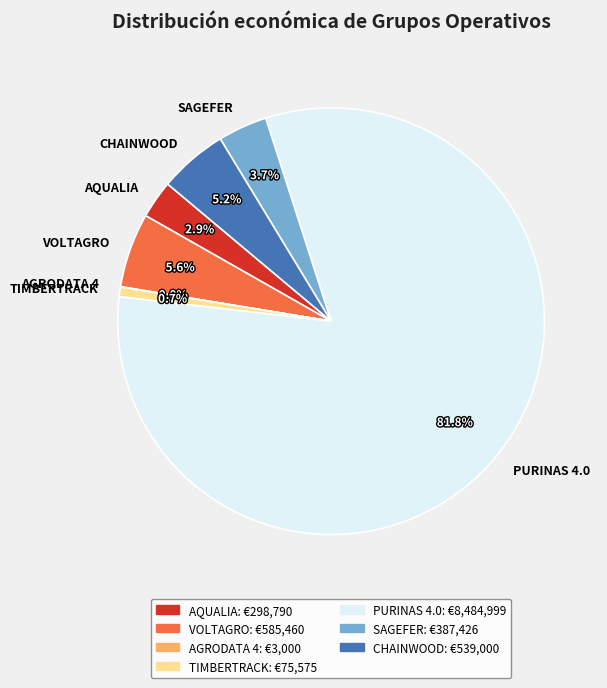

Which slice is the largest?

PURINAS 4.0